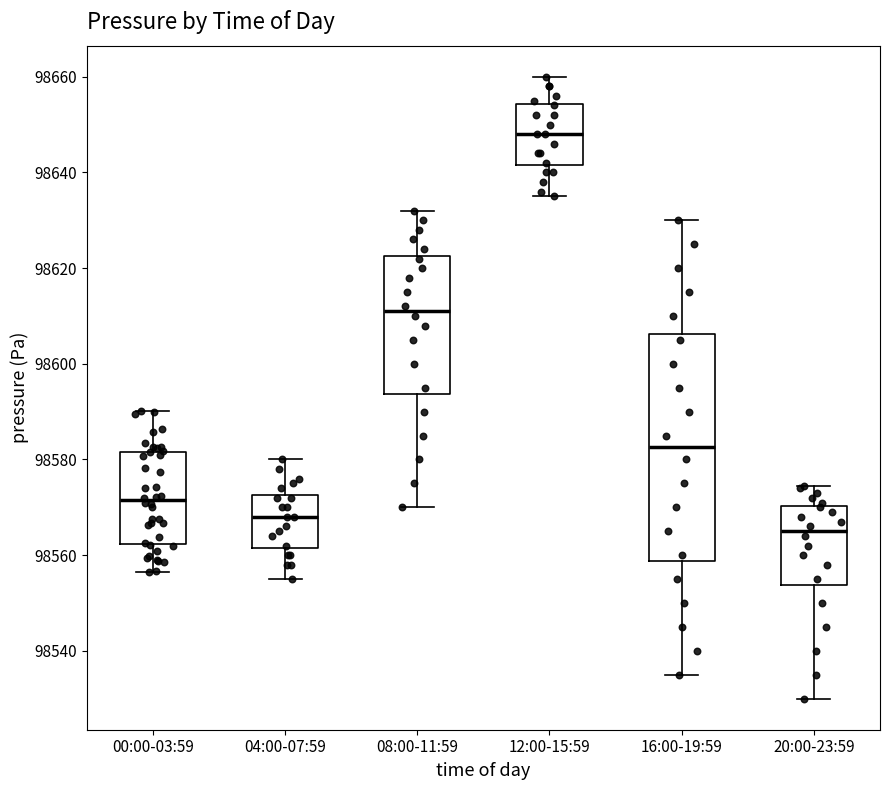

Reading left to right, transcribe this box plot: for each box, give where its median line is, the range the box spans, and where its two whiskers end, as read against the y-axis. The values are not printed on the chart, so give them approximately, as read against the axis.

00:00-03:59: median 98572, box 98562 to 98582, whiskers 98556 to 98590
04:00-07:59: median 98568, box 98562 to 98572, whiskers 98556 to 98580
08:00-11:59: median 98612, box 98594 to 98622, whiskers 98570 to 98632
12:00-15:59: median 98648, box 98642 to 98654, whiskers 98636 to 98660
16:00-19:59: median 98582, box 98558 to 98606, whiskers 98536 to 98630
20:00-23:59: median 98566, box 98554 to 98570, whiskers 98530 to 98574